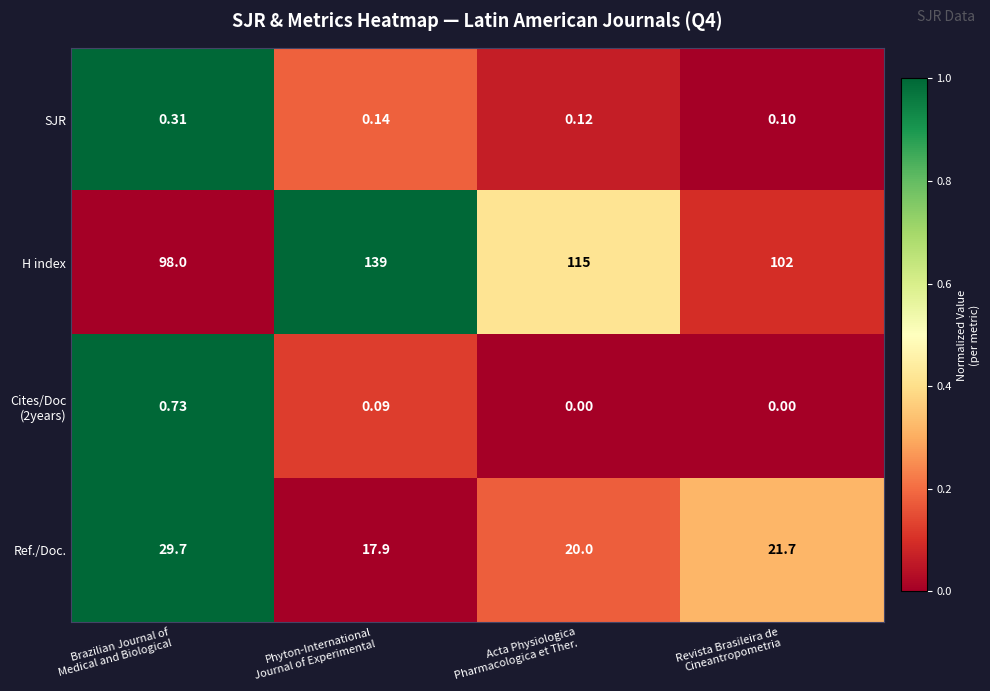

Which series has the widest spread of values?

H index